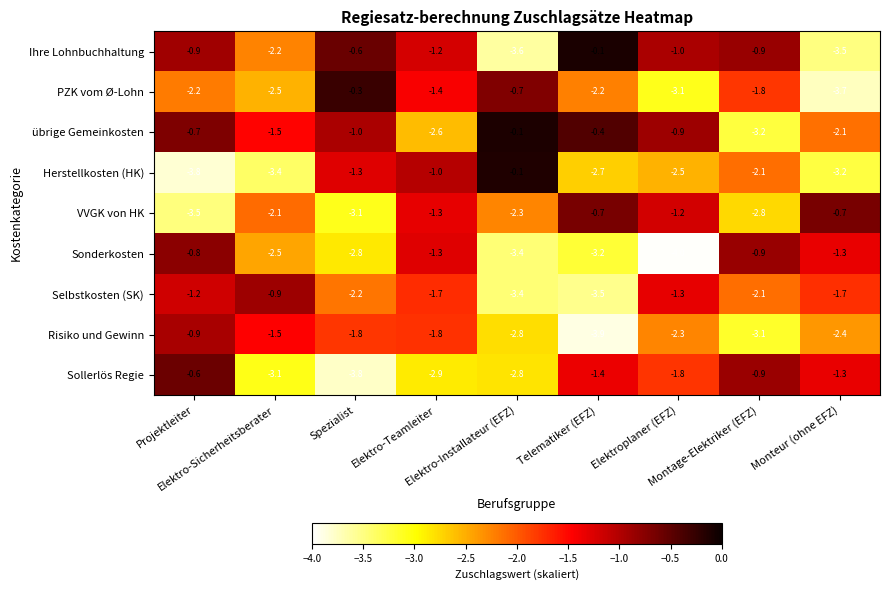

Between Telematiker (EFZ) and Elektroplaner (EFZ), which series saw the biggest shift?

Selbstkosten (SK)